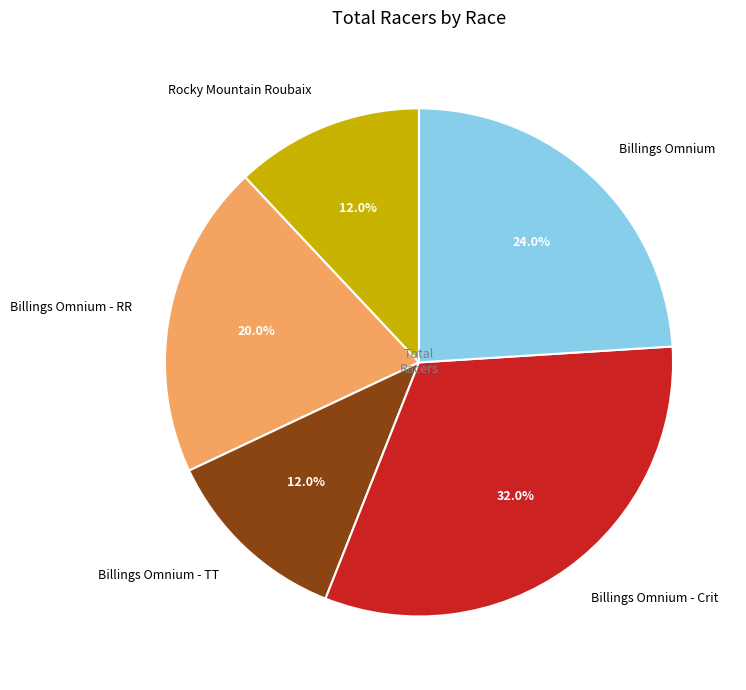

True or false: Rocky Mountain Roubaix accounts for 1% of the total.

False